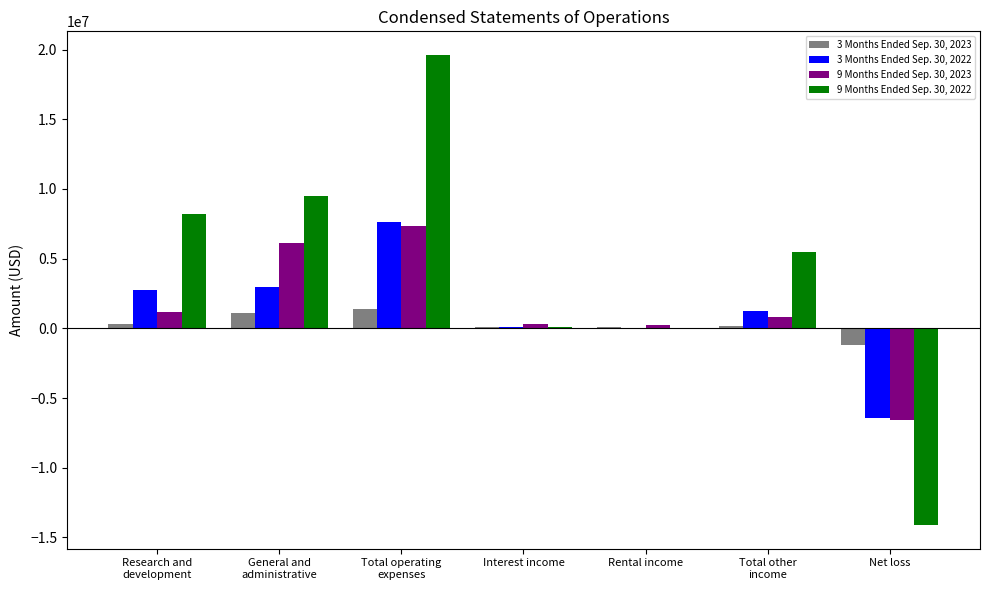

Which series has the largest total across all categories?

9 Months Ended Sep. 30, 2022